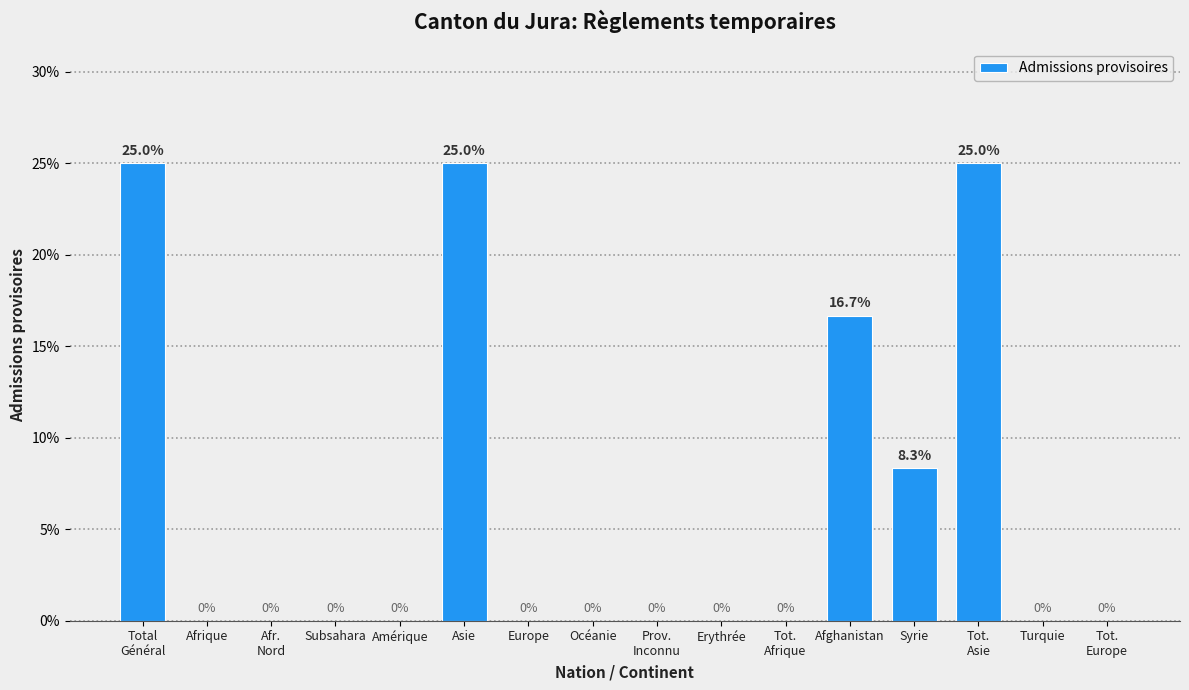

What is the maximum value shown in the chart?

25.0